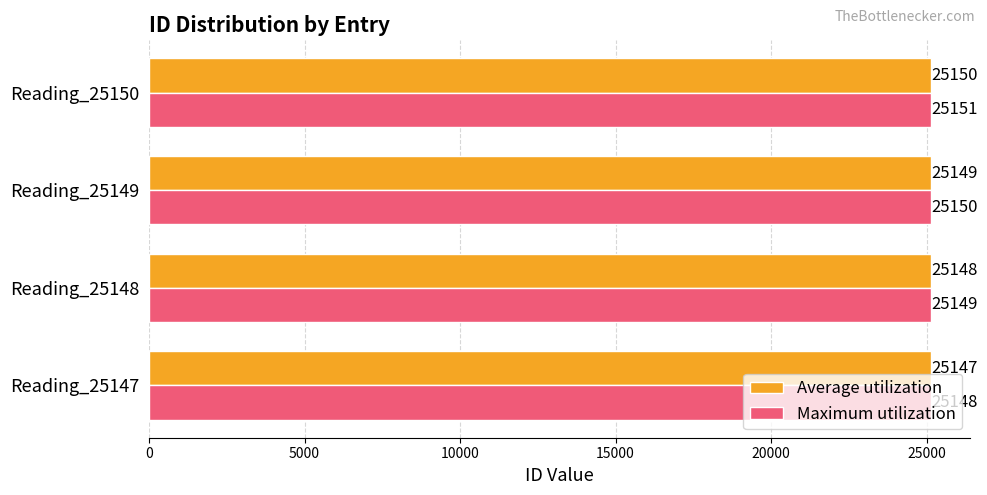

What is the average value of the Maximum utilization series?

25150